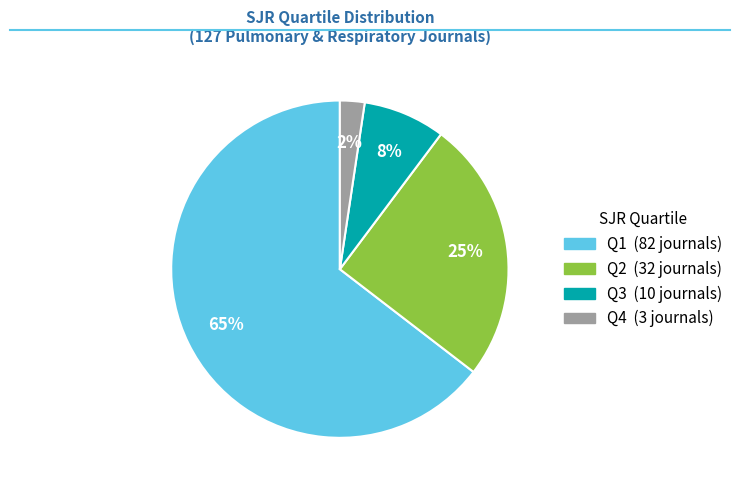

Combined, do Q1 and Q3 account for over 50%?

Yes